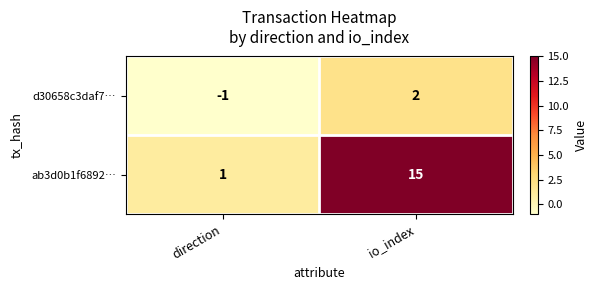

What is the greatest value displayed?

15